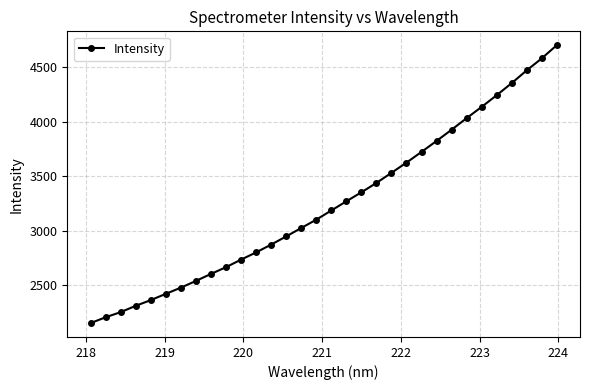

What is the maximum value shown in the chart?

4700.1